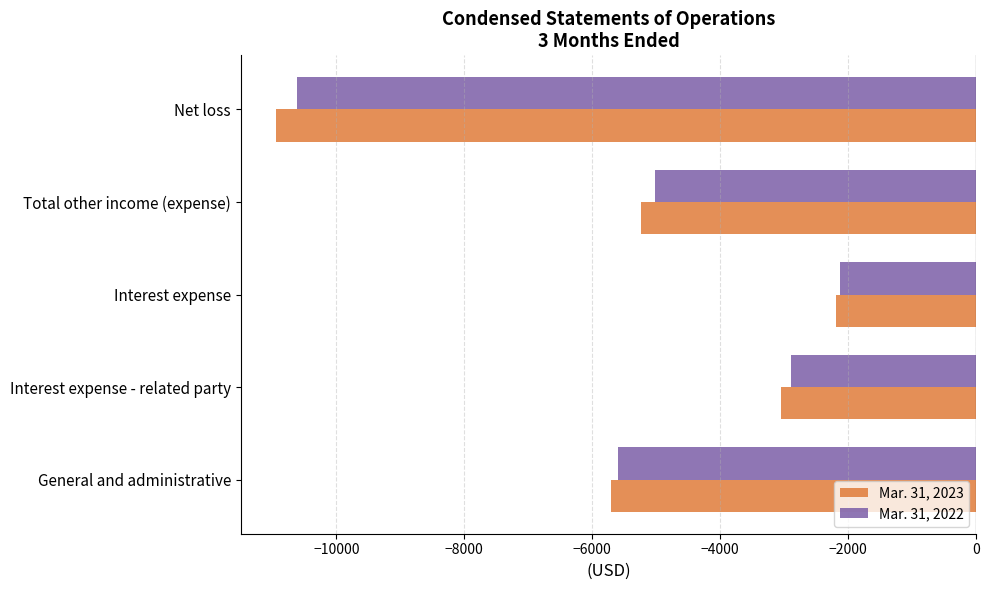

At which category is the sum across all series the highest?

Interest expense